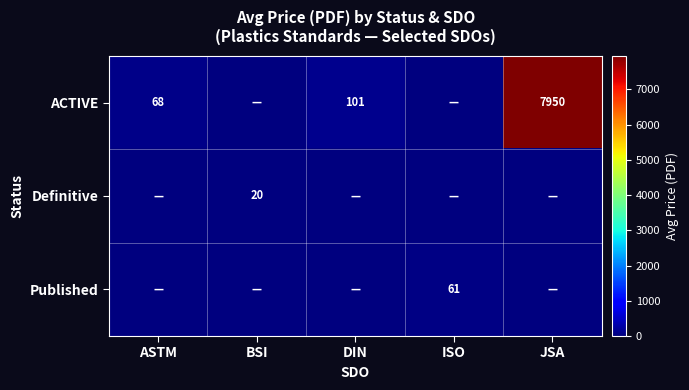

How many series are shown in this chart?

3